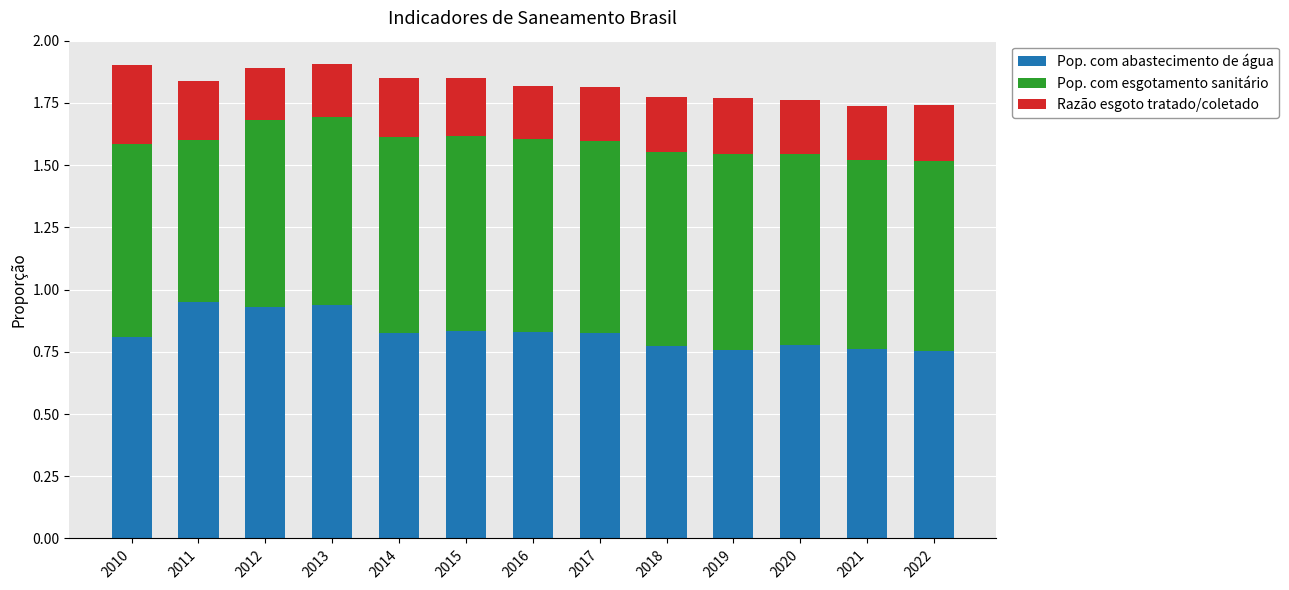

True or false: Pop. com abastecimento de água has a value of 0.8 at 2018.

True